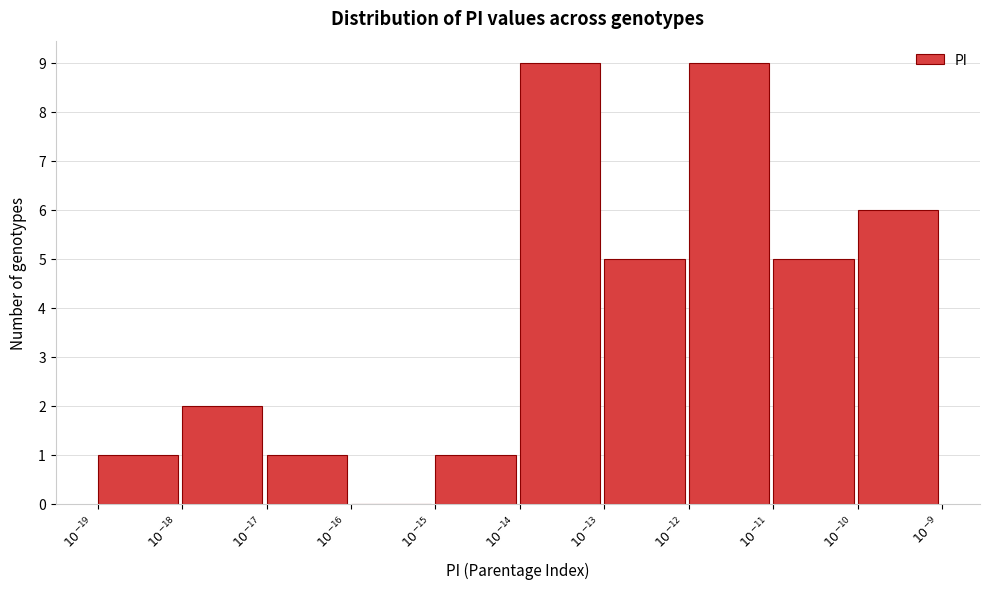

What is the sum of all values?

39